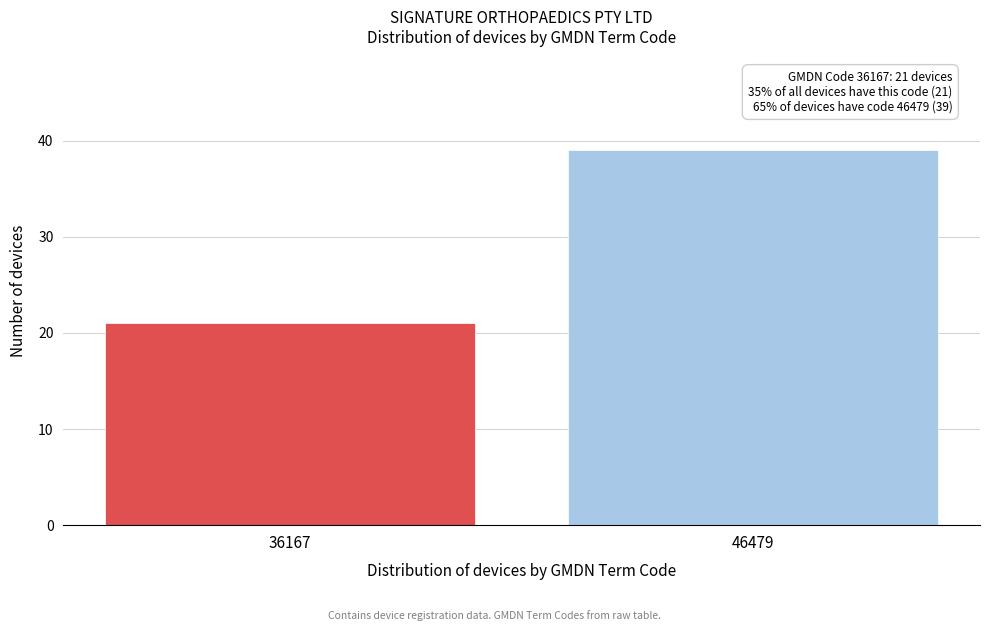

Reading left to right, extract all data points from this chart.

36167=21	46479=39